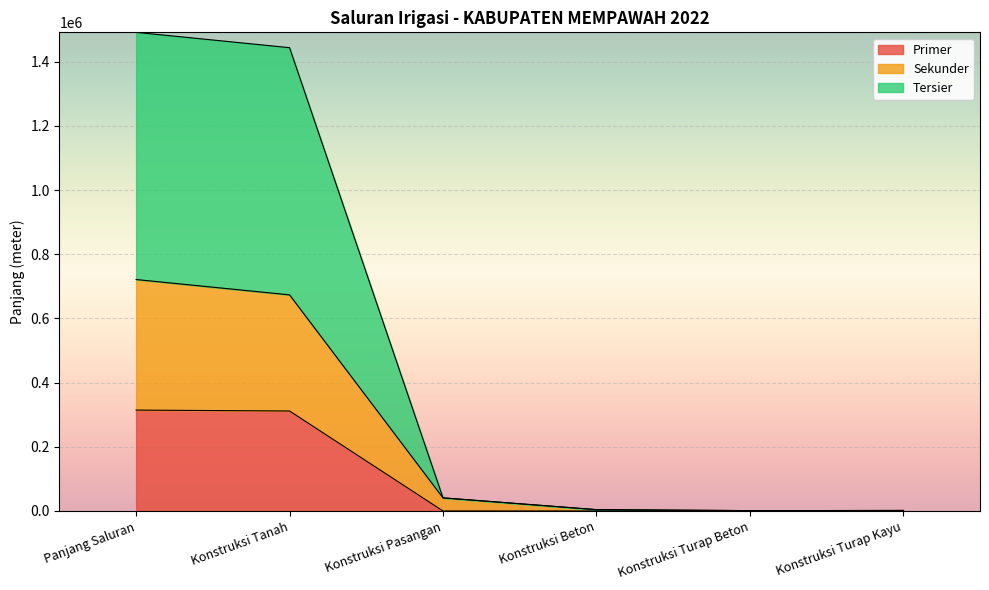

How many distinct data groups are displayed?

3